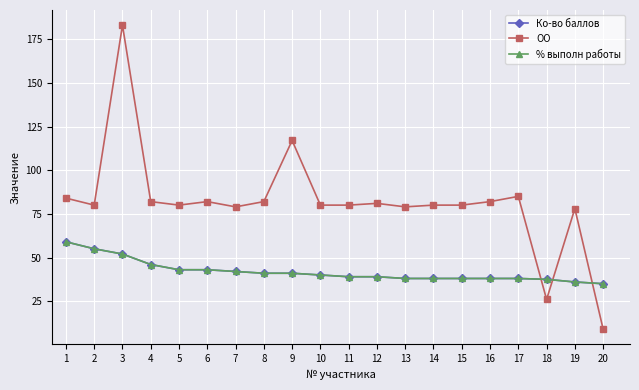

Does the chart have visible grid lines?

Yes